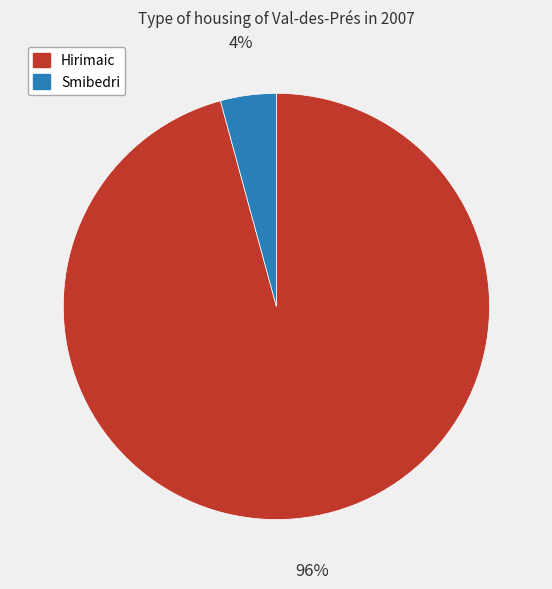

What is the smallest slice in the pie chart?

Smibedri